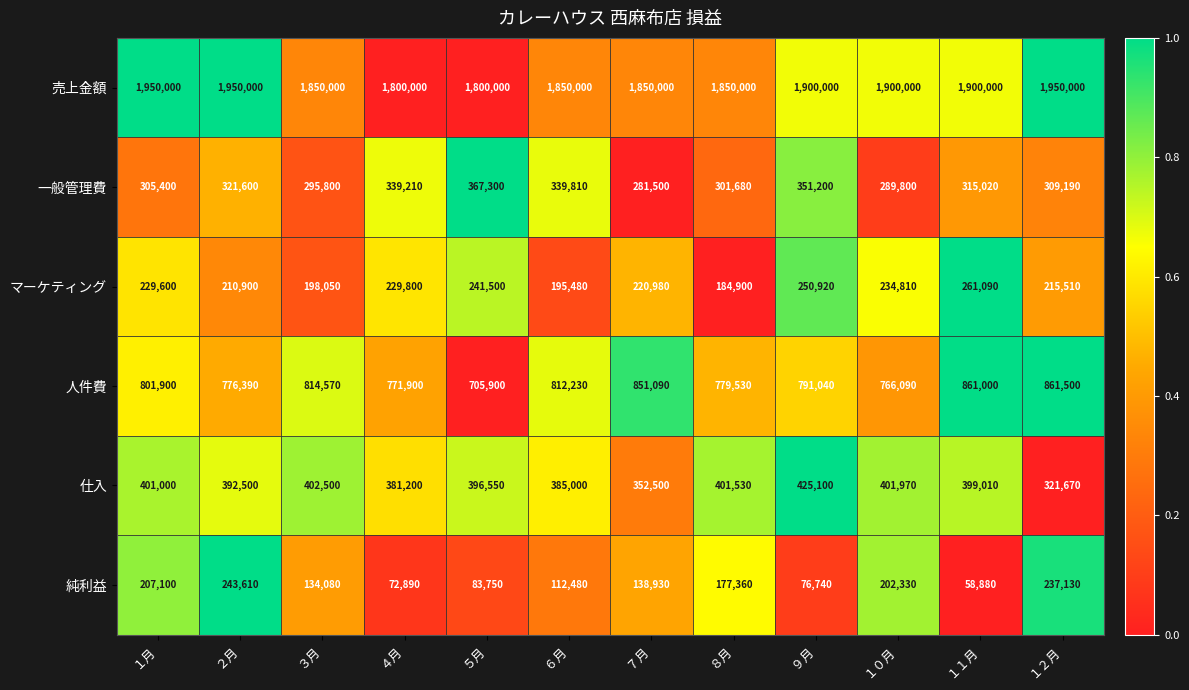

What is the difference between the maximum and minimum values in the マーケティング series?

76190